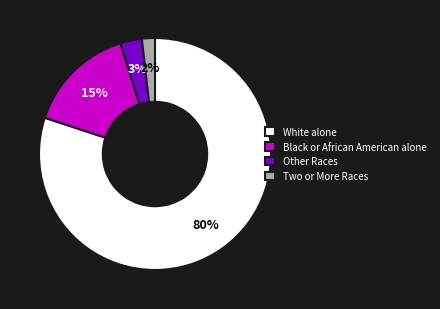

How many segments does this pie chart have?

4